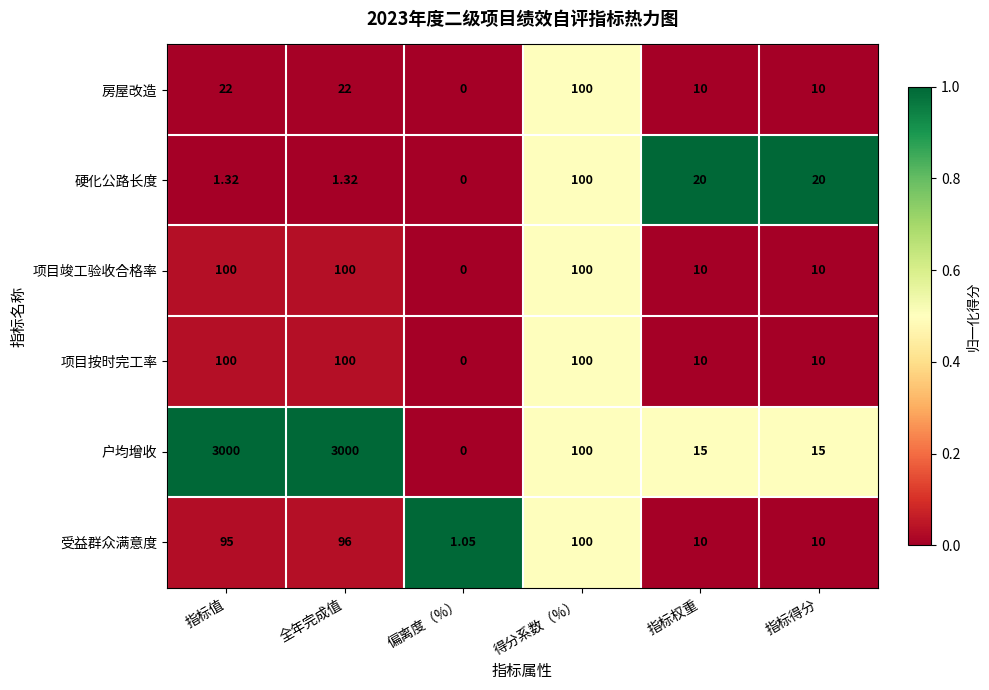

Which series has the largest range (max minus min)?

户均增收